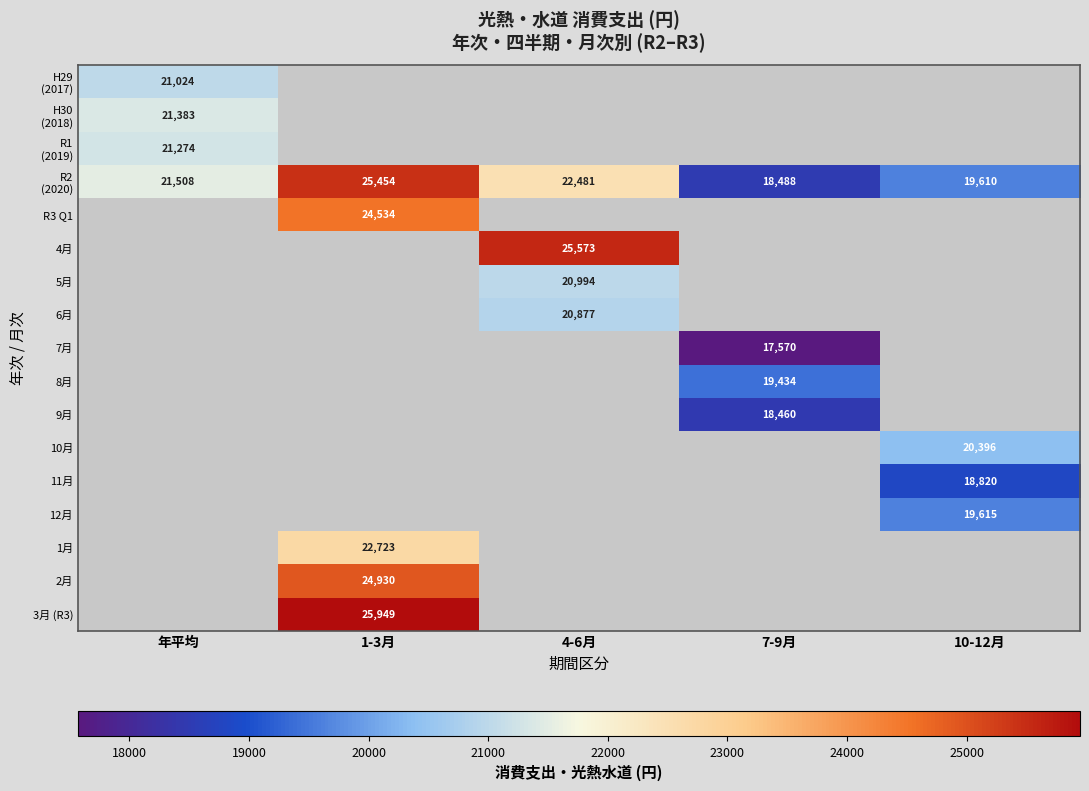

True or false: 1月 has a value of 22723 at 1-3月.

True